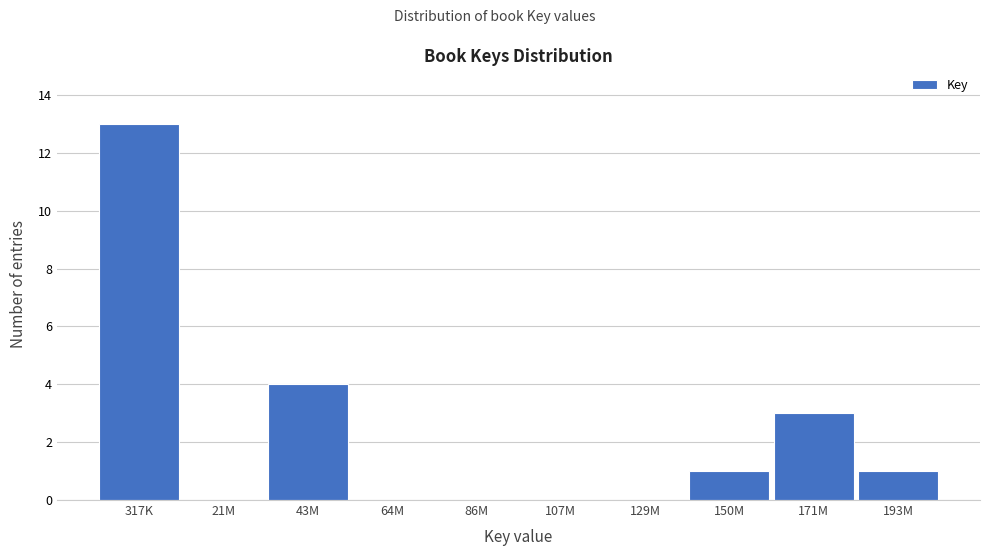

Reading left to right, what are all the values shown in this chart?

317K=13	21M=0	43M=4	64M=0	86M=0	107M=0	129M=0	150M=1	171M=3	193M=1